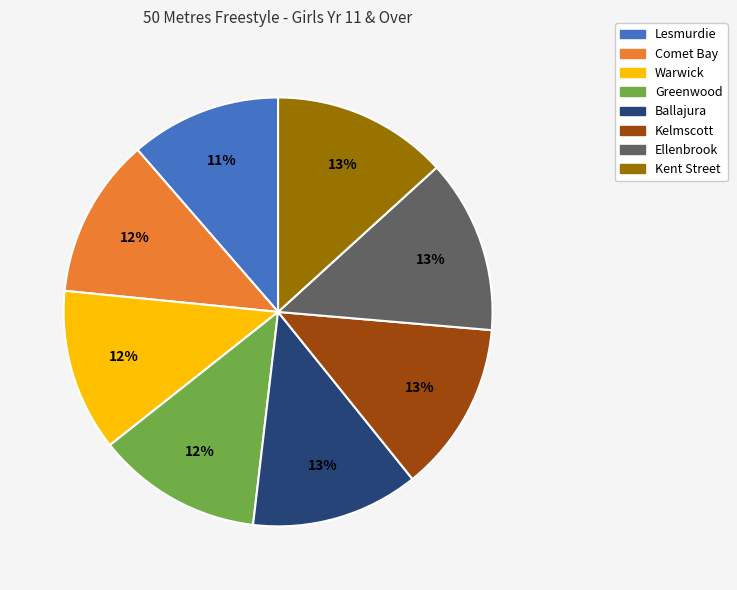

What is the ratio of the value at Lesmurdie to the value at Comet Bay?

0.9